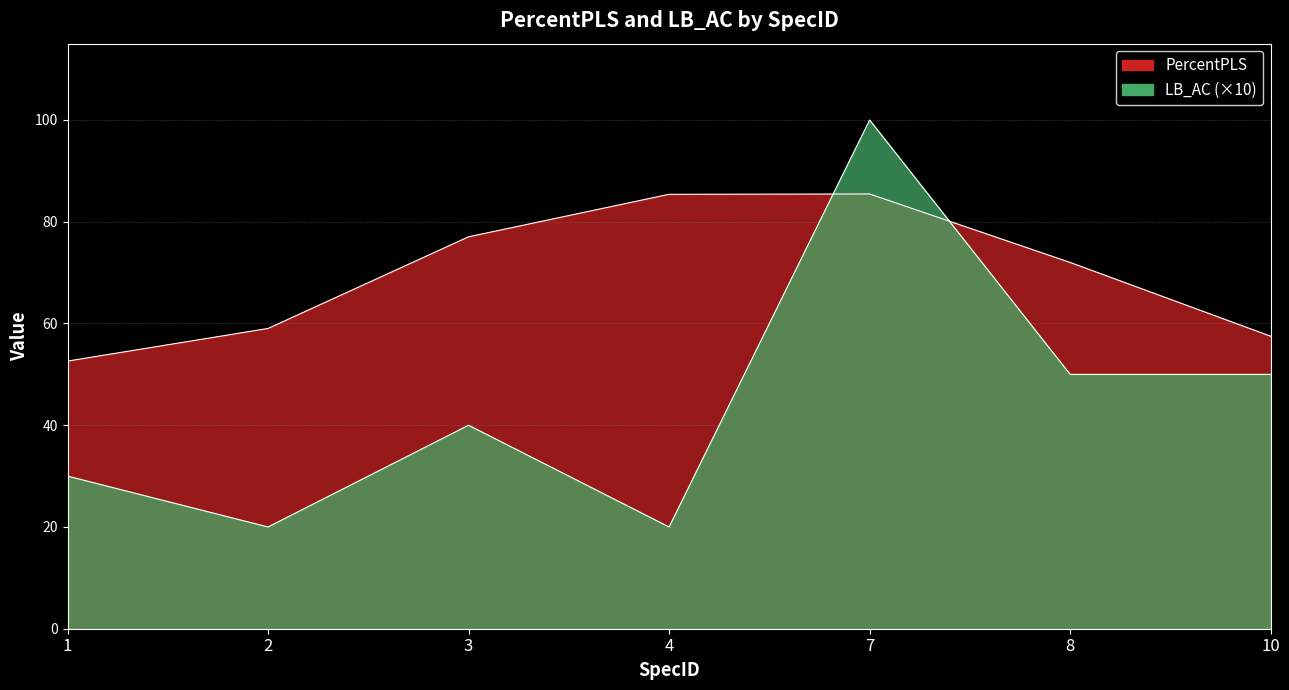

Reading left to right, extract all data points from this chart.

PercentPLS: 52.6	59.0	77.0	85.4	85.5	72.0	57.5
LB_AC: 30.0	20.0	40.0	20.0	100.0	50.0	50.0